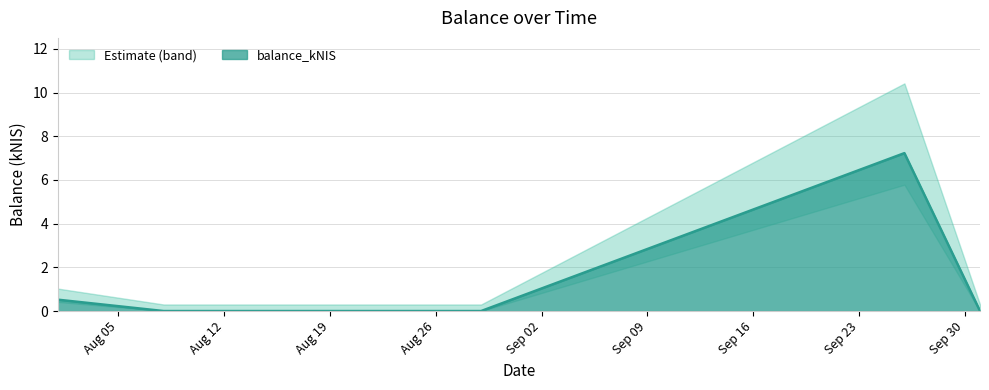

Reading right to left, list all the values displayed in this chart.

0.0	7.2	0.0	0.0	0.5